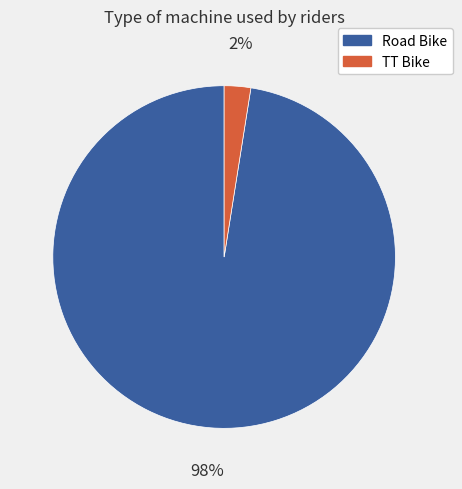

The TT Bike slice represents 17% of the pie. True or false?

False